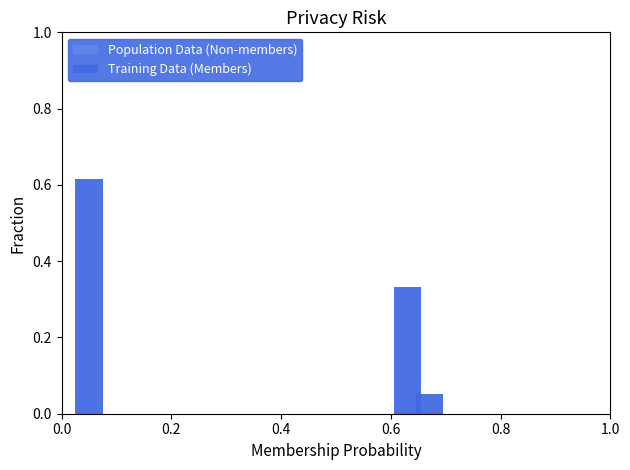

At which label does Training Data (Members) reach its minimum?

0.4